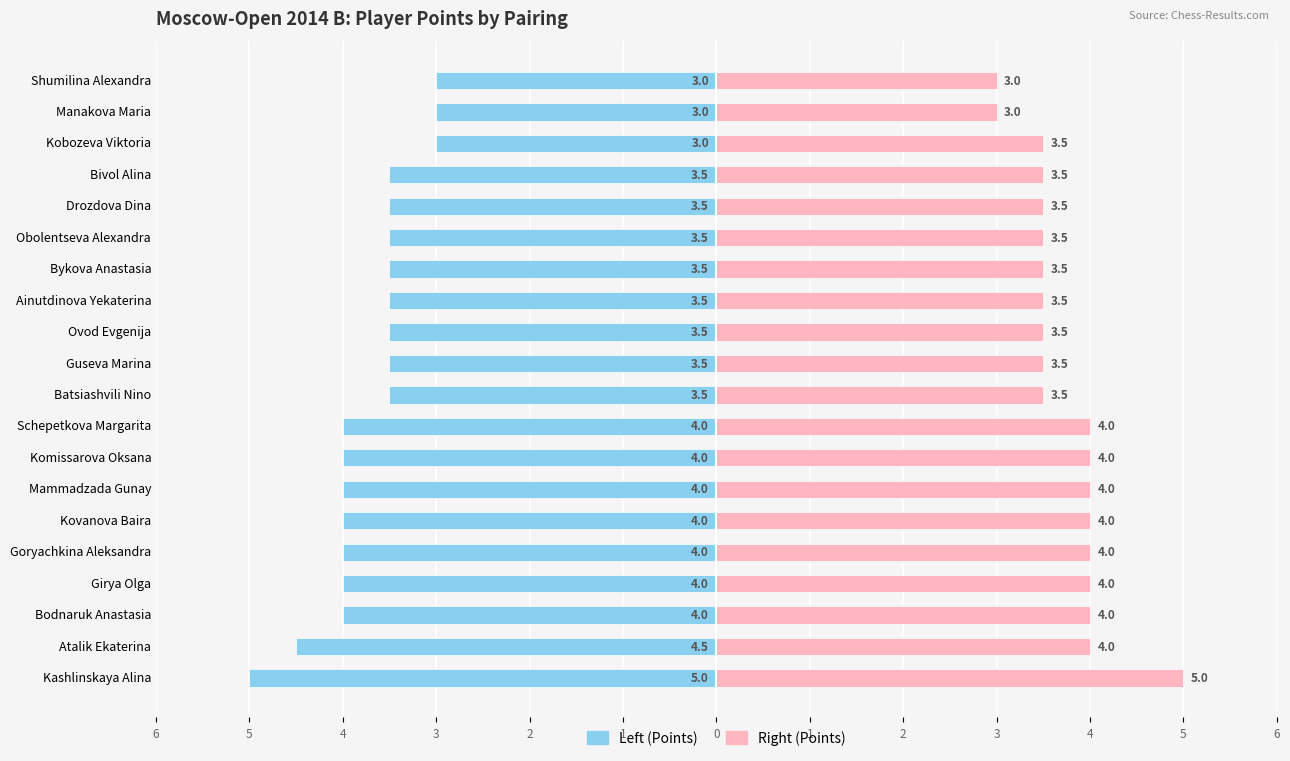

What are all the series names shown in the legend?

Left (Points), Right (Points)